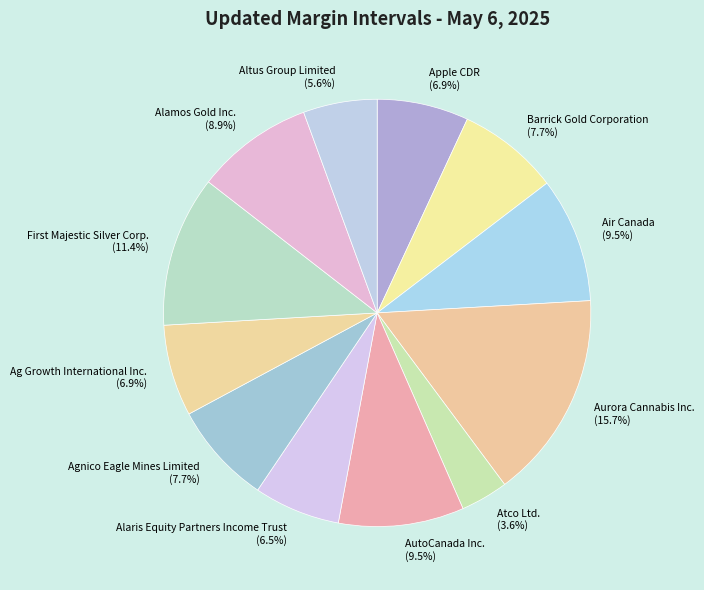

What is the largest slice in the pie chart?

Aurora Cannabis Inc. (15.7%)